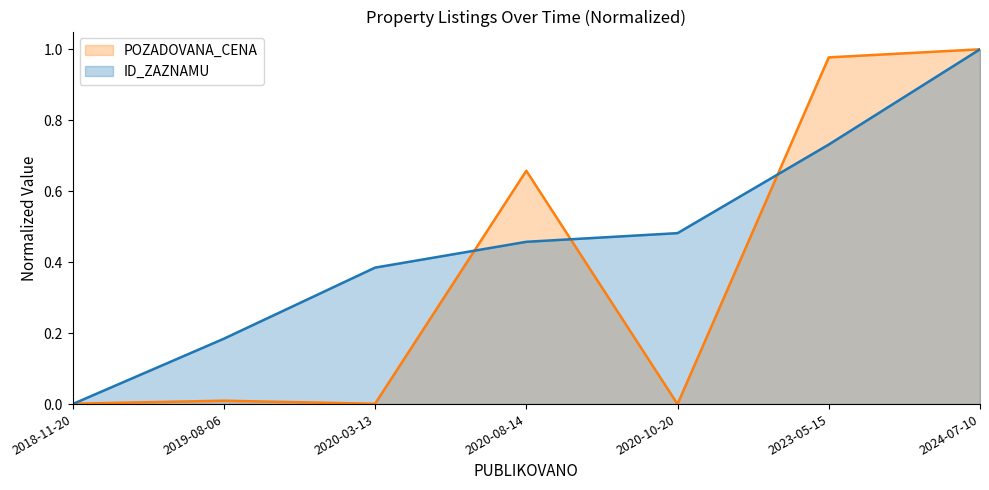

Count the number of categories in the chart.

7